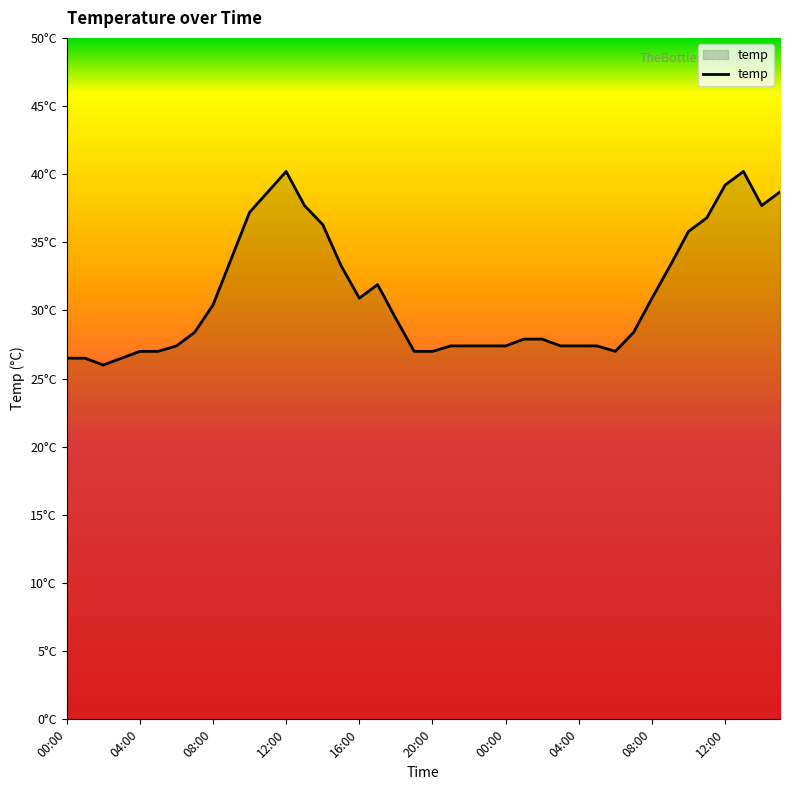

Is this an area chart (filled region under the line)?

Yes